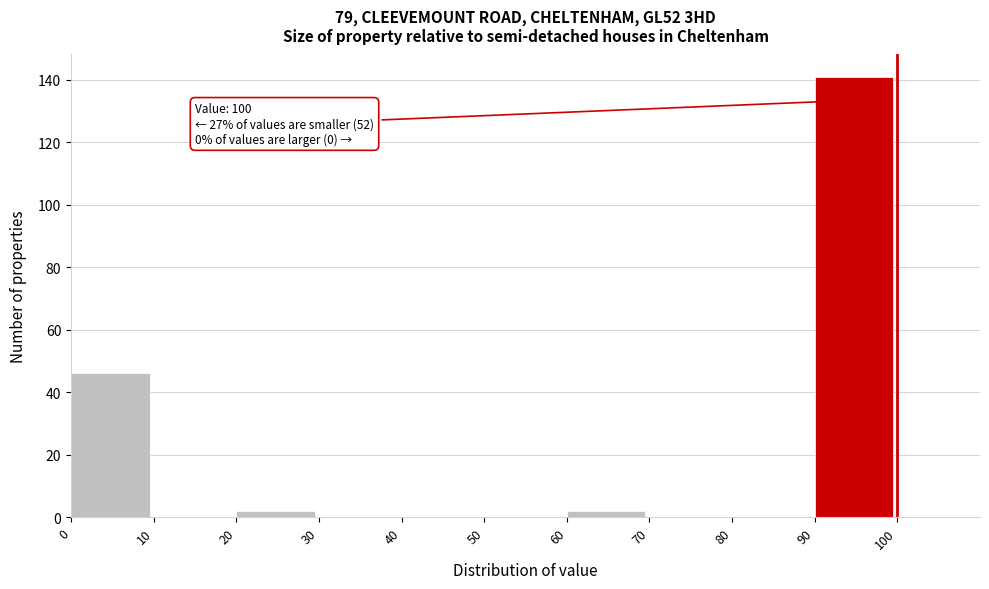

Which range on the x-axis has the tallest bar?

90 to 100